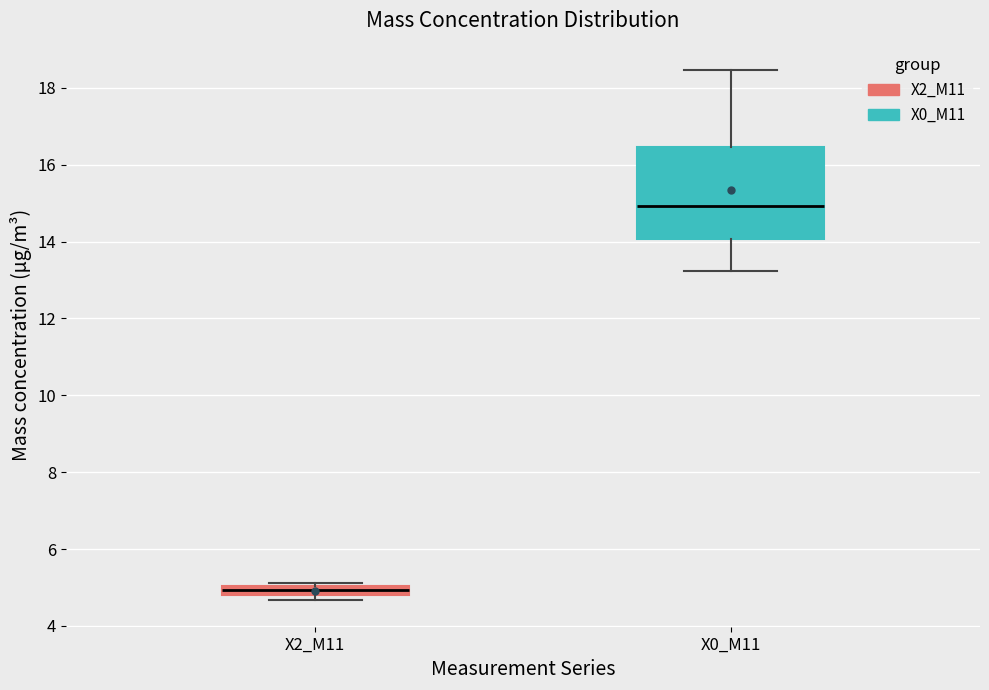

Comparing the boxes themselves (not the whiskers), which one is the tallest?

X0_M11